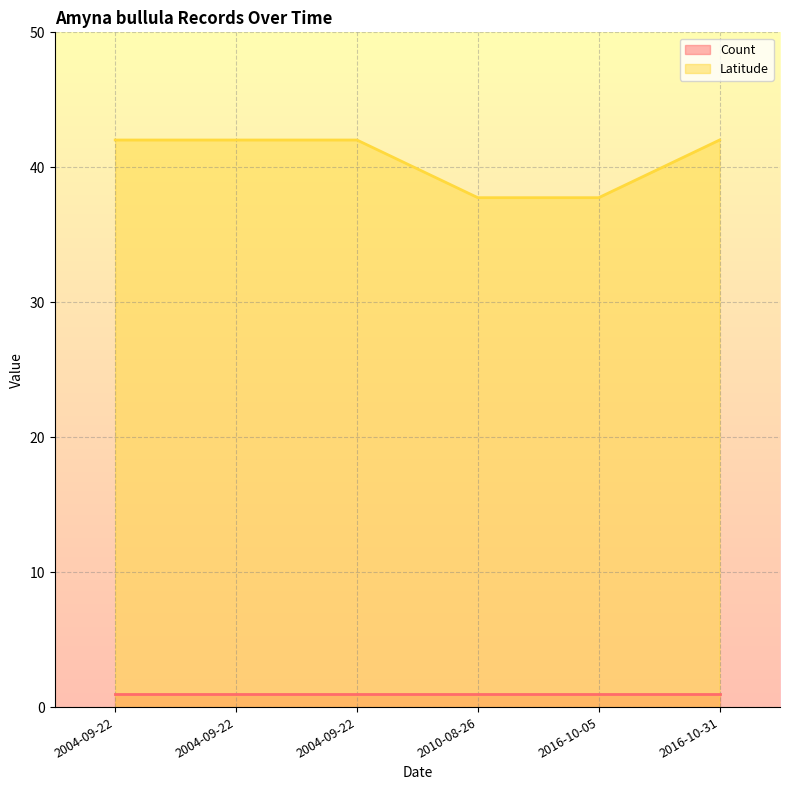

What is the total value across all series at 2004-09-22?

43.0